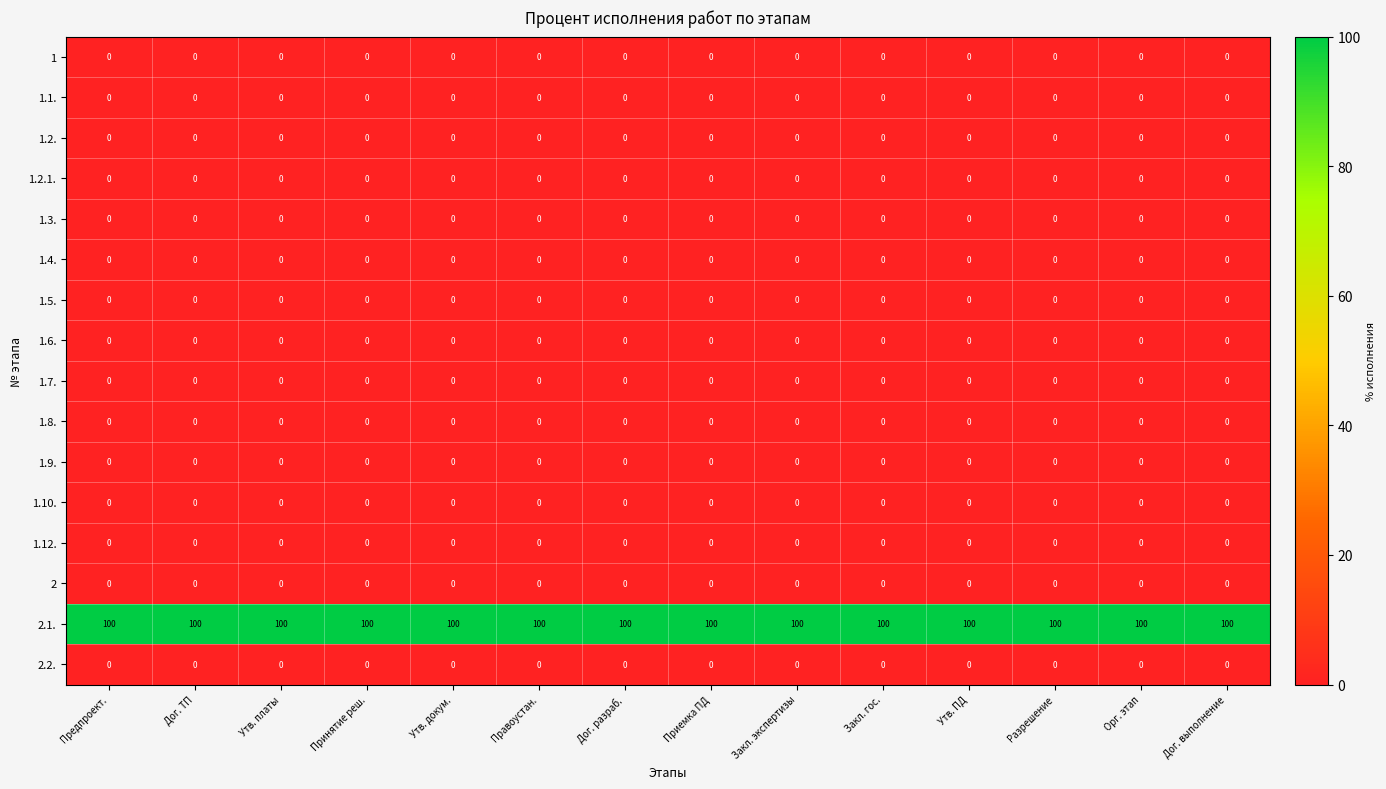

What is the spread (max minus min) of values at Закл. экспертизы?

100